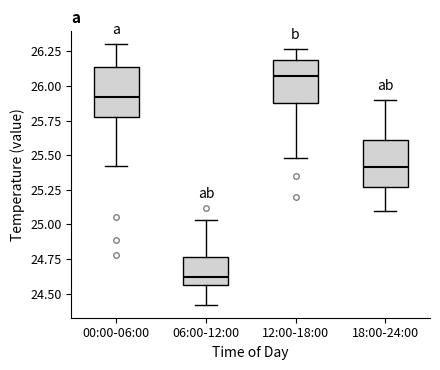

Which box has the lowest median line?

06:00-12:00